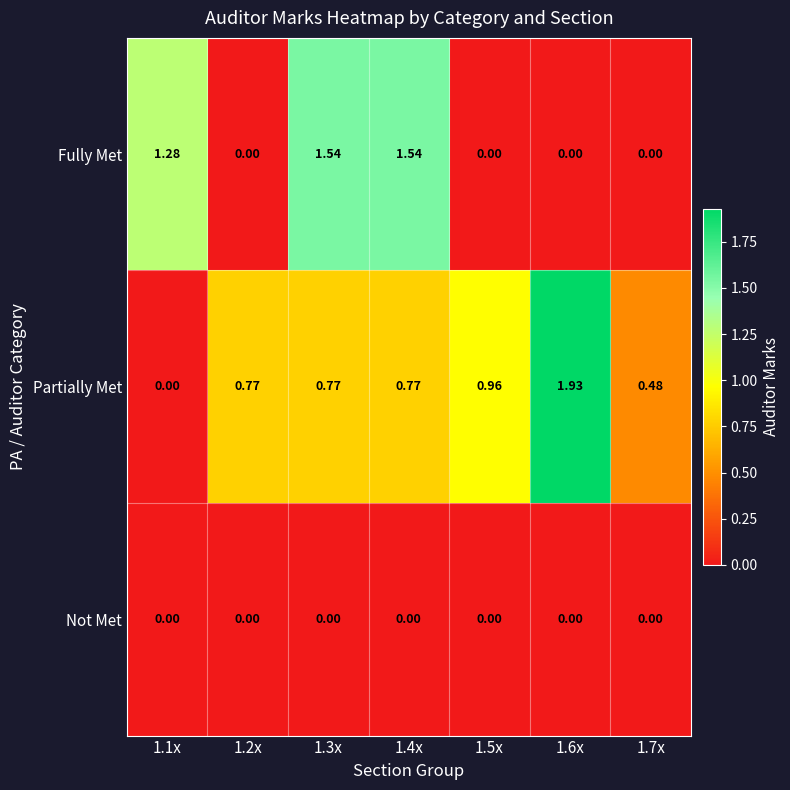

Rank the series by their maximum value, from lowest to highest.

Not Met, Fully Met, Partially Met